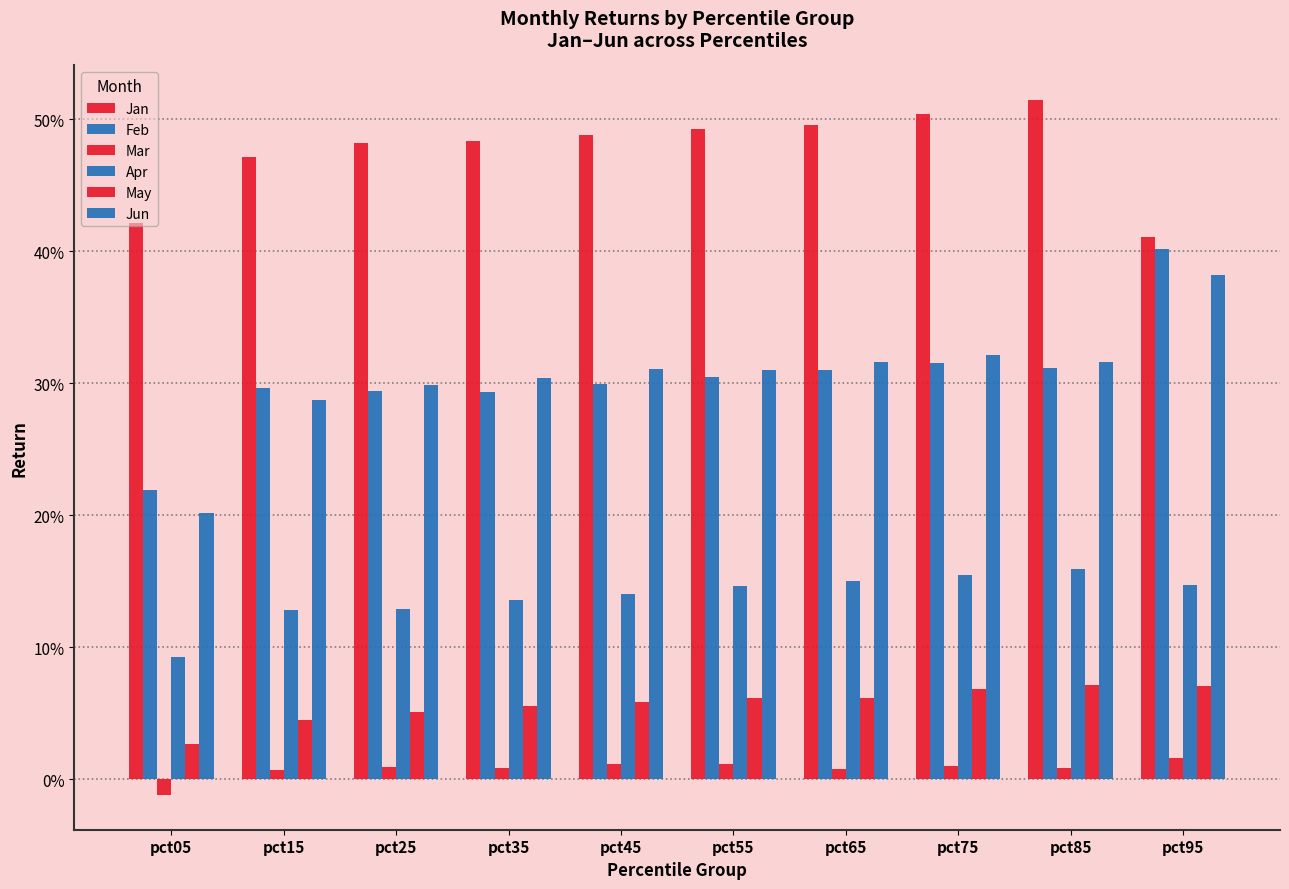

Reading left to right, extract all data points from this chart.

Jan: pct05=0.4	pct15=0.5	pct25=0.5	pct35=0.5	pct45=0.5	pct55=0.5	pct65=0.5	pct75=0.5	pct85=0.5	pct95=0.4
Feb: pct05=0.2	pct15=0.3	pct25=0.3	pct35=0.3	pct45=0.3	pct55=0.3	pct65=0.3	pct75=0.3	pct85=0.3	pct95=0.4
Mar: pct05=-0.0	pct15=0.0	pct25=0.0	pct35=0.0	pct45=0.0	pct55=0.0	pct65=0.0	pct75=0.0	pct85=0.0	pct95=0.0
Apr: pct05=0.1	pct15=0.1	pct25=0.1	pct35=0.1	pct45=0.1	pct55=0.1	pct65=0.2	pct75=0.2	pct85=0.2	pct95=0.1
May: pct05=0.0	pct15=0.0	pct25=0.1	pct35=0.1	pct45=0.1	pct55=0.1	pct65=0.1	pct75=0.1	pct85=0.1	pct95=0.1
Jun: pct05=0.2	pct15=0.3	pct25=0.3	pct35=0.3	pct45=0.3	pct55=0.3	pct65=0.3	pct75=0.3	pct85=0.3	pct95=0.4